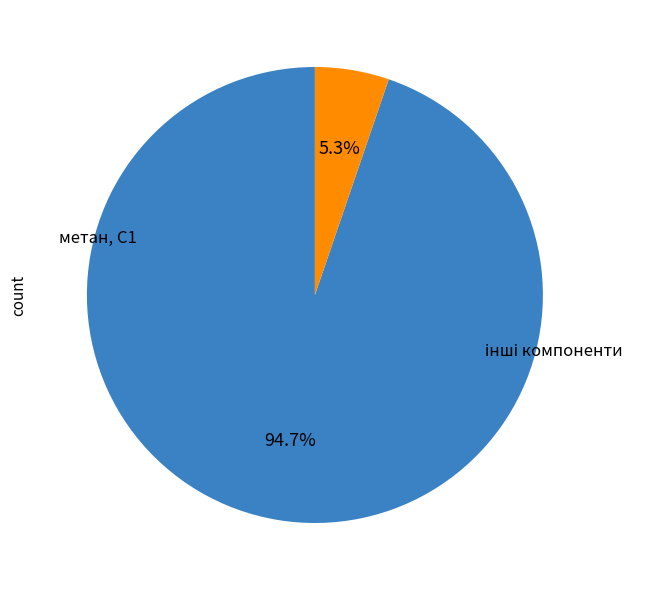

Is there any slice that represents more than half of the pie?

Yes